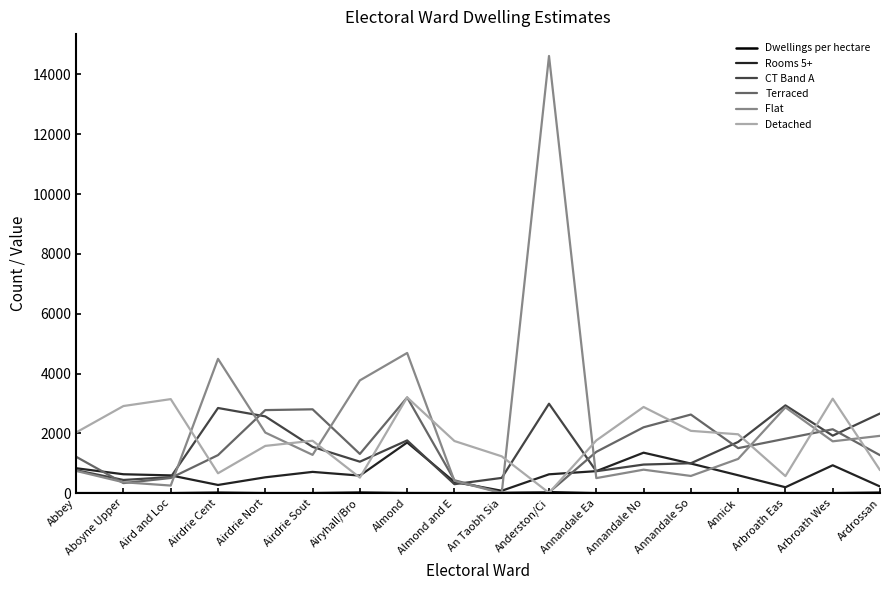

Does the chart have visible grid lines?

No